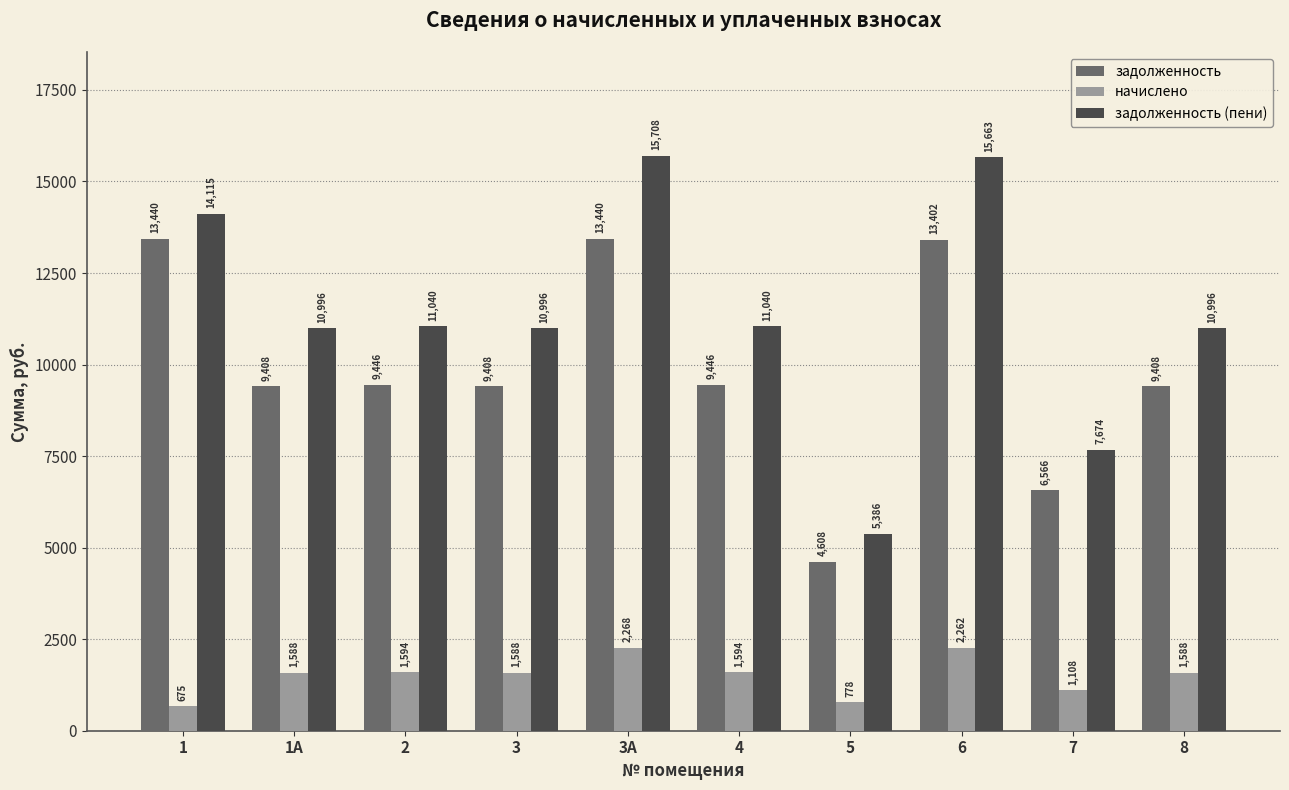

The задолженность series shows 3435.7 at 2. True or false?

False